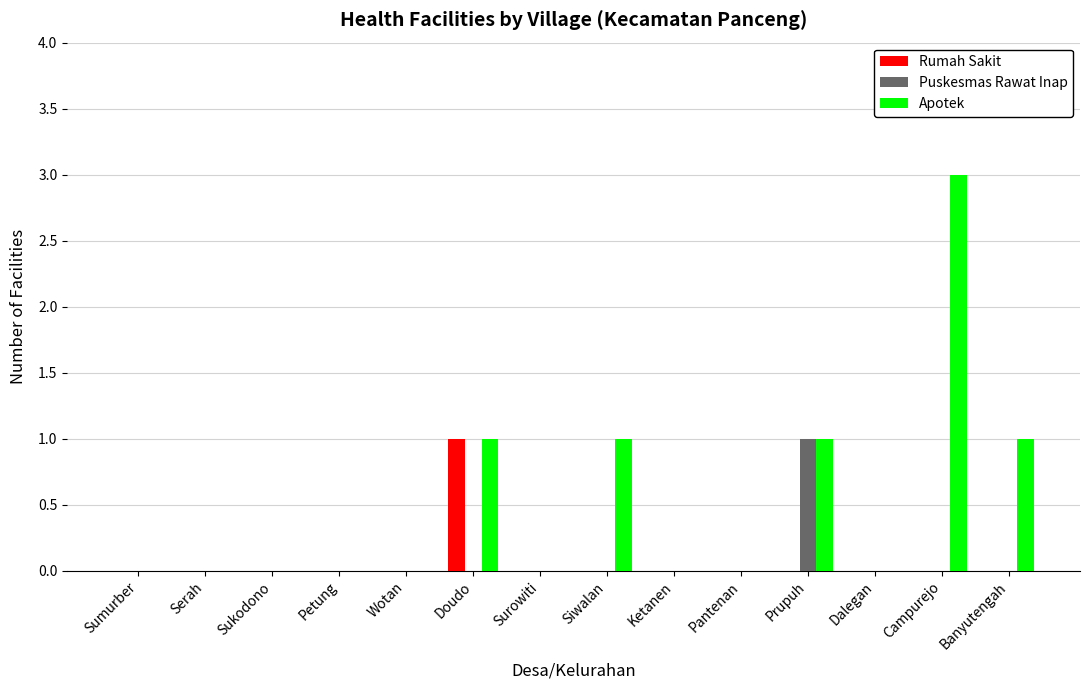

The value of Rumah Sakit at Sukodono is 0. True or false?

True